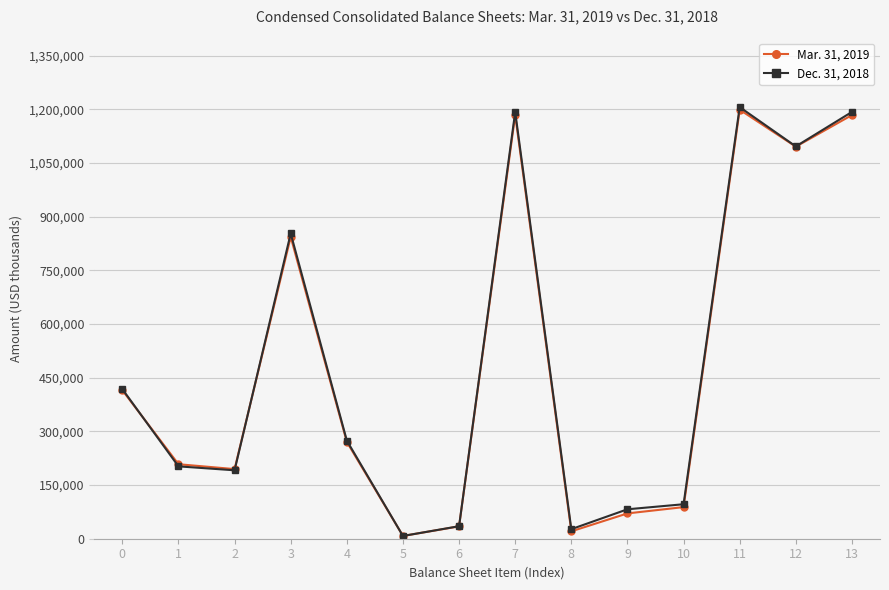

What is the difference between the second highest and minimum values in the Mar. 31, 2019 series?

1175949